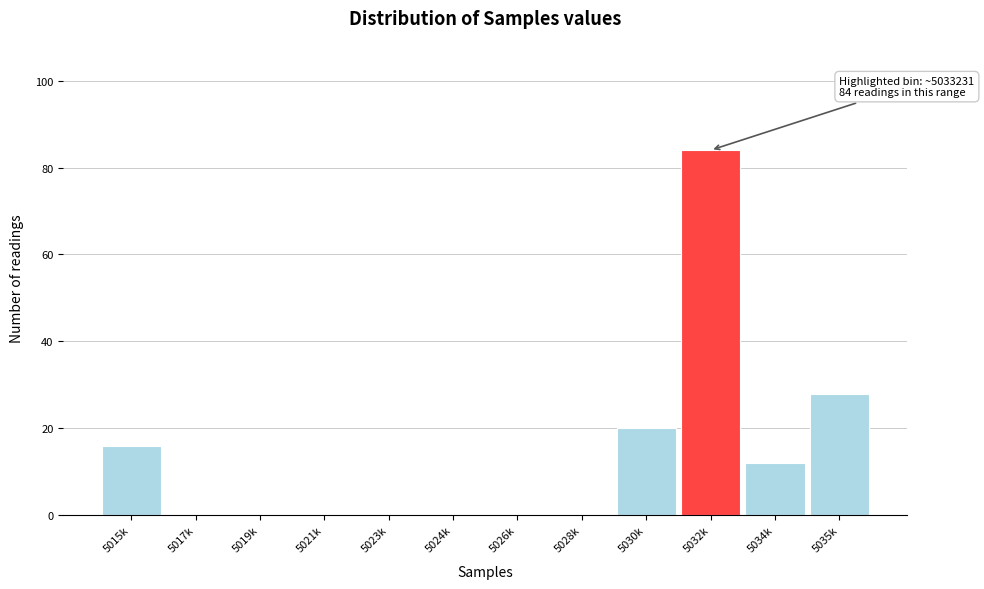

Reading right to left, what are all the values shown in this chart?

5035k=28	5034k=12	5032k=84	5030k=20	5028k=0	5026k=0	5024k=0	5023k=0	5021k=0	5019k=0	5017k=0	5015k=16